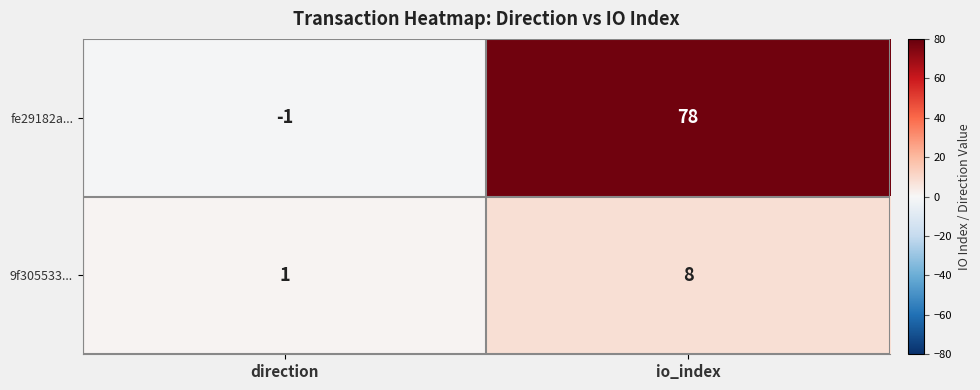

Reading right to left, list all the values displayed in this chart.

fe29182a...: 78	-1
9f305533...: 8	1